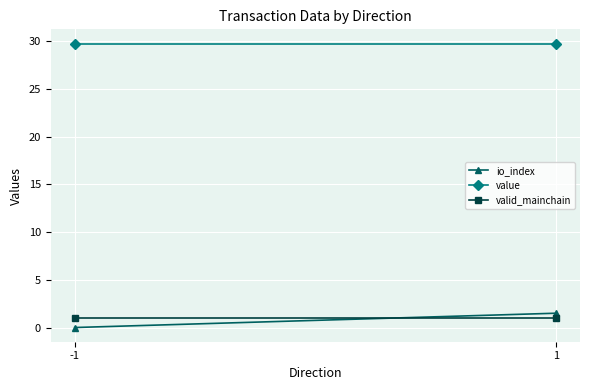

At which label does io_index reach its peak?

1